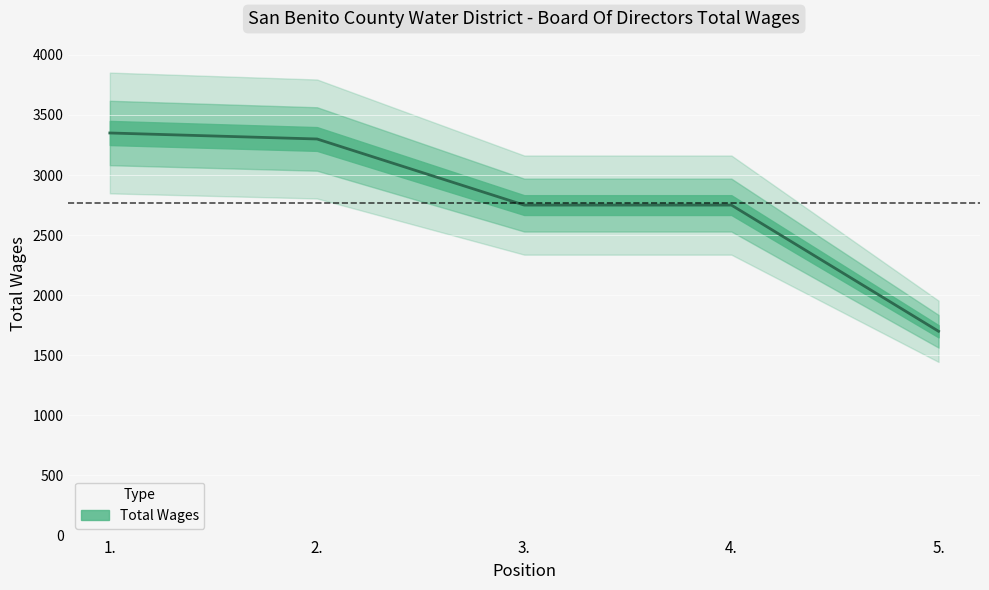

What position from the right is 3.?

3